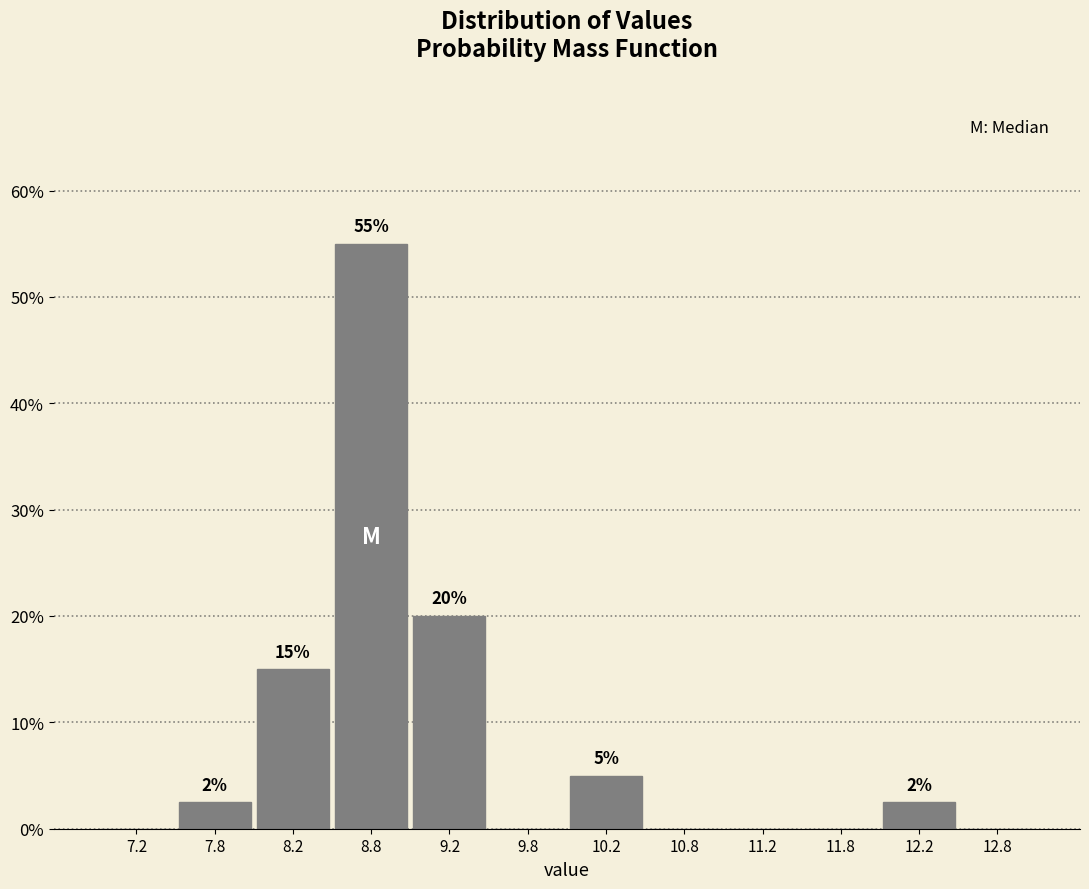

Over which range of the x-axis is the bar tallest?

8.5 to 9.0